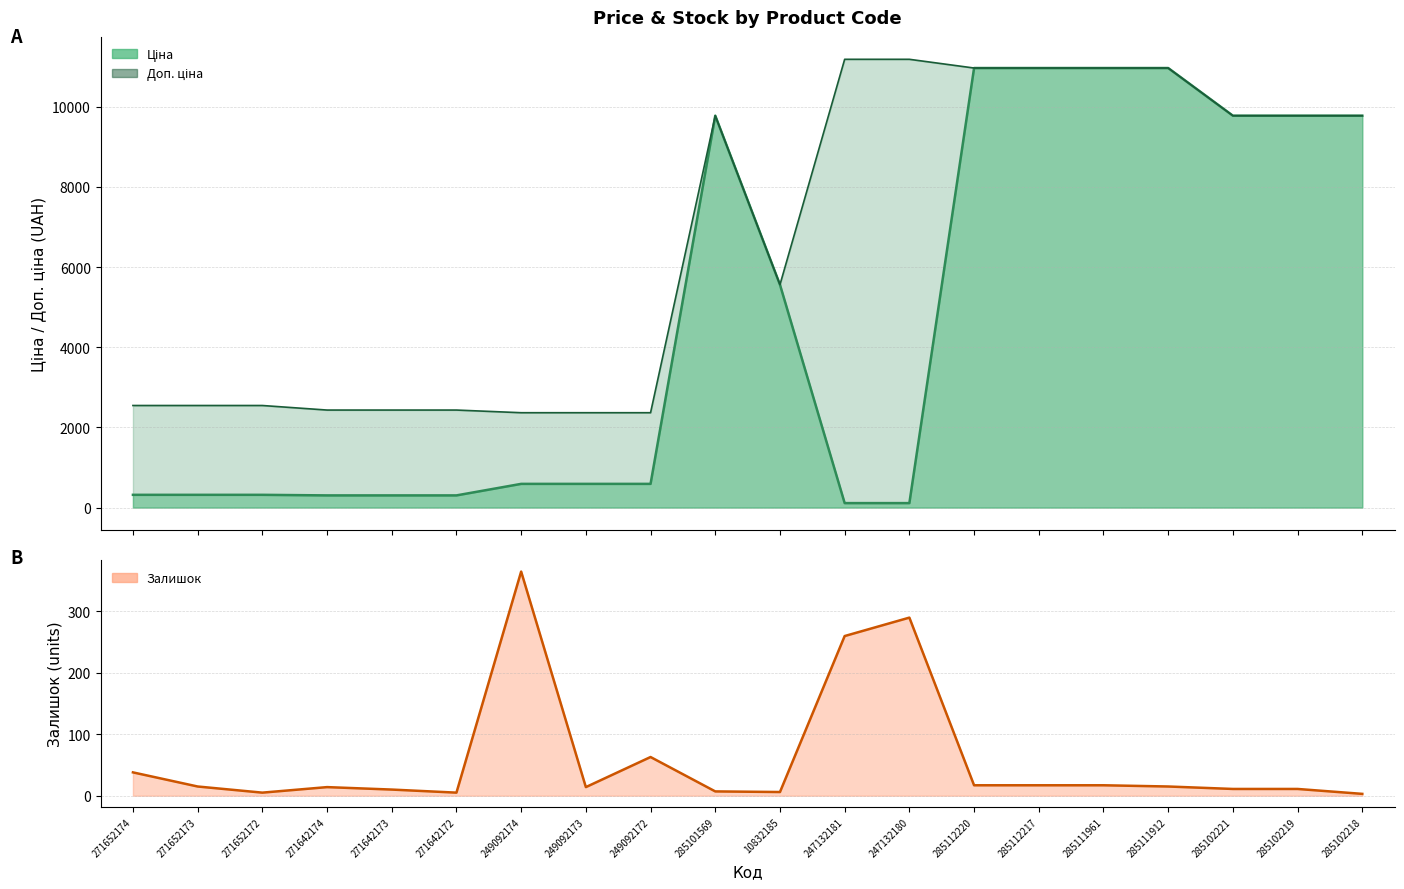

Reading right to left, what are all the values shown in this chart?

Ціна: 285102218=9775.5	285102219=9775.5	285102221=9775.5	285111912=10964.4	285111961=10964.4	285112217=10964.4	285112220=10964.4	247132180=111.8	247132181=111.8	10832185=5560.3	285101569=9775.5	249092172=591.6	249092173=591.6	249092174=591.6	271642172=304.1	271642173=304.1	271642174=304.1	271652172=318.3	271652173=318.3	271652174=318.3
Доп. ціна: 285102218=9775.5	285102219=9775.5	285102221=9775.5	285111912=10964.4	285111961=10964.4	285112217=10964.4	285112220=10964.4	247132180=11182.0	247132181=11182.0	10832185=5560.3	285101569=9775.5	249092172=2366.5	249092173=2366.5	249092174=2366.5	271642172=2432.8	271642173=2432.8	271642174=2432.8	271652172=2546.4	271652173=2546.4	271652174=2546.4
Залишок: 285102218=3.0	285102219=11.0	285102221=11.0	285111912=15.0	285111961=17.0	285112217=17.0	285112220=17.0	247132180=290.0	247132181=260.0	10832185=6.0	285101569=7.0	249092172=63.0	249092173=14.0	249092174=365.0	271642172=5.0	271642173=10.0	271642174=14.0	271652172=5.0	271652173=15.0	271652174=38.0